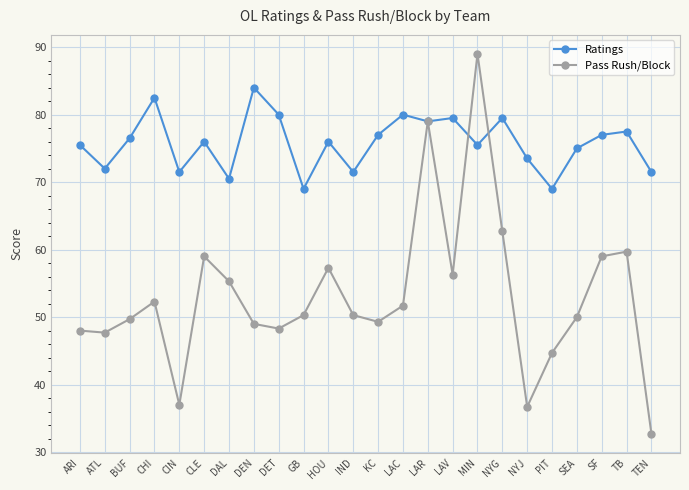

How many distinct data groups are displayed?

2